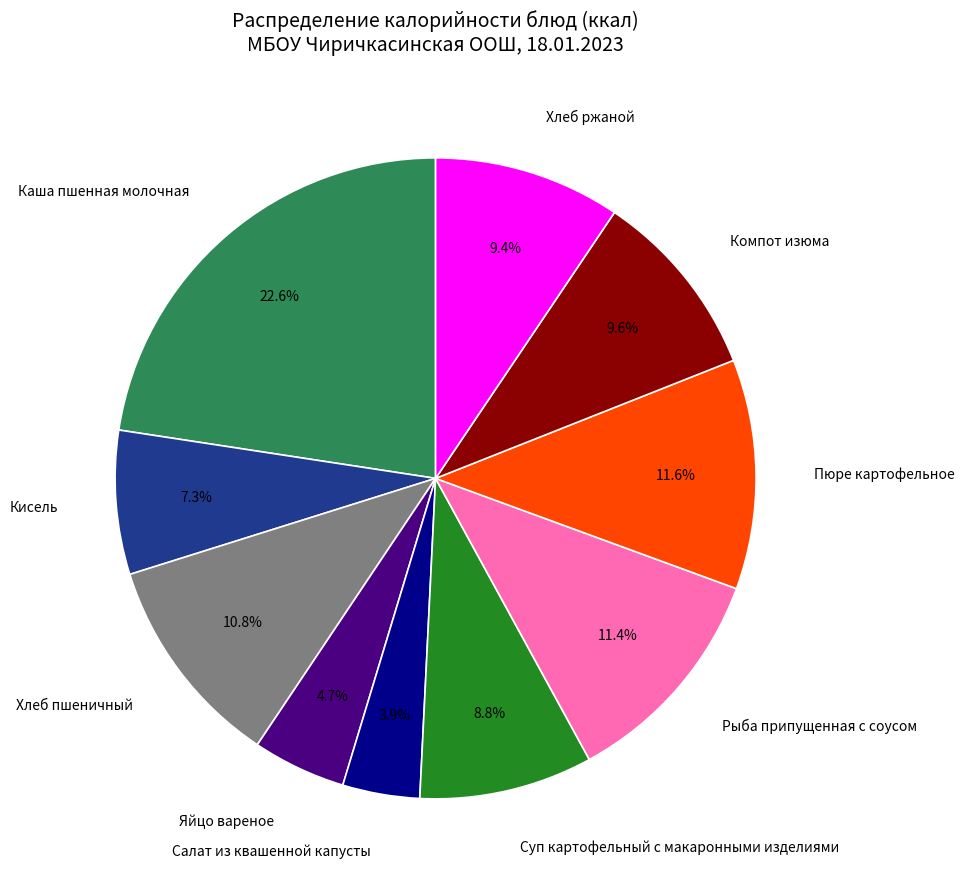

To the nearest percent, what percentage of the pie is Каша пшенная молочная?

23%